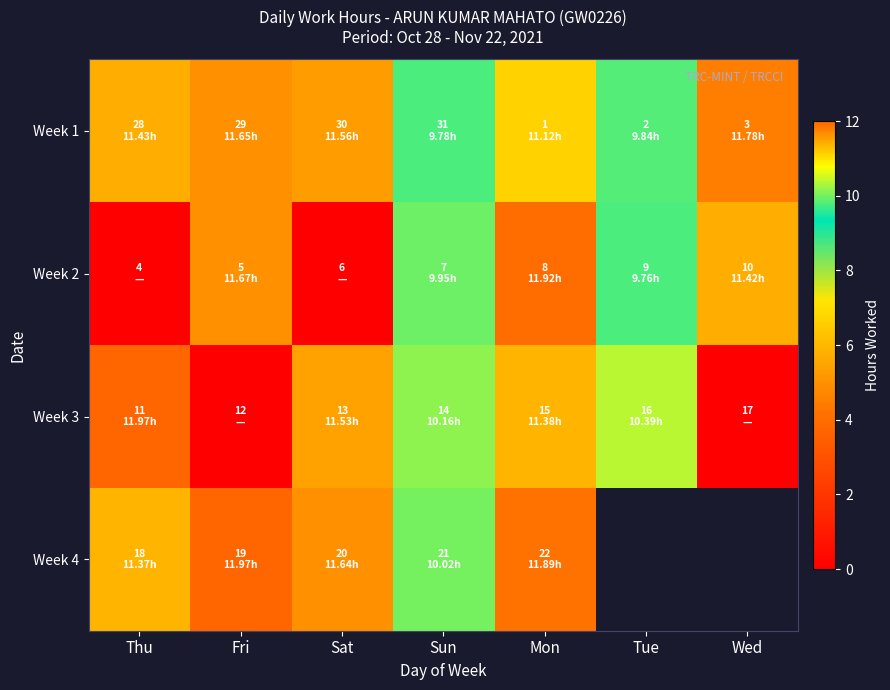

What is the greatest value displayed?

12.0